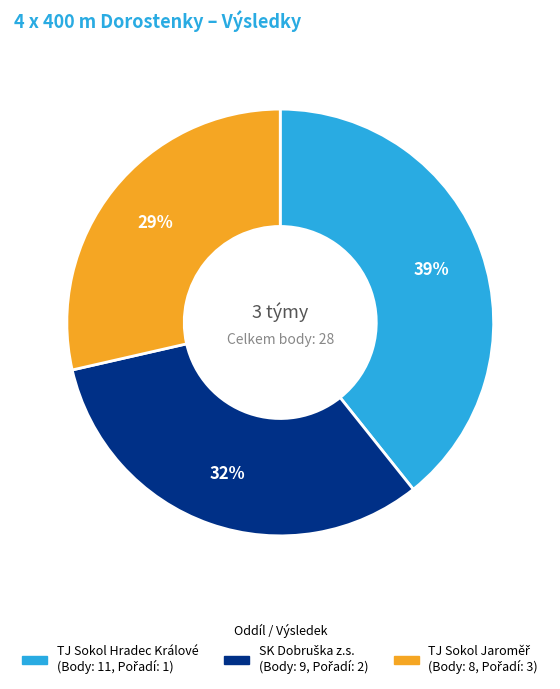

Is TJ Sokol Hradec Králové the majority of the pie?

No